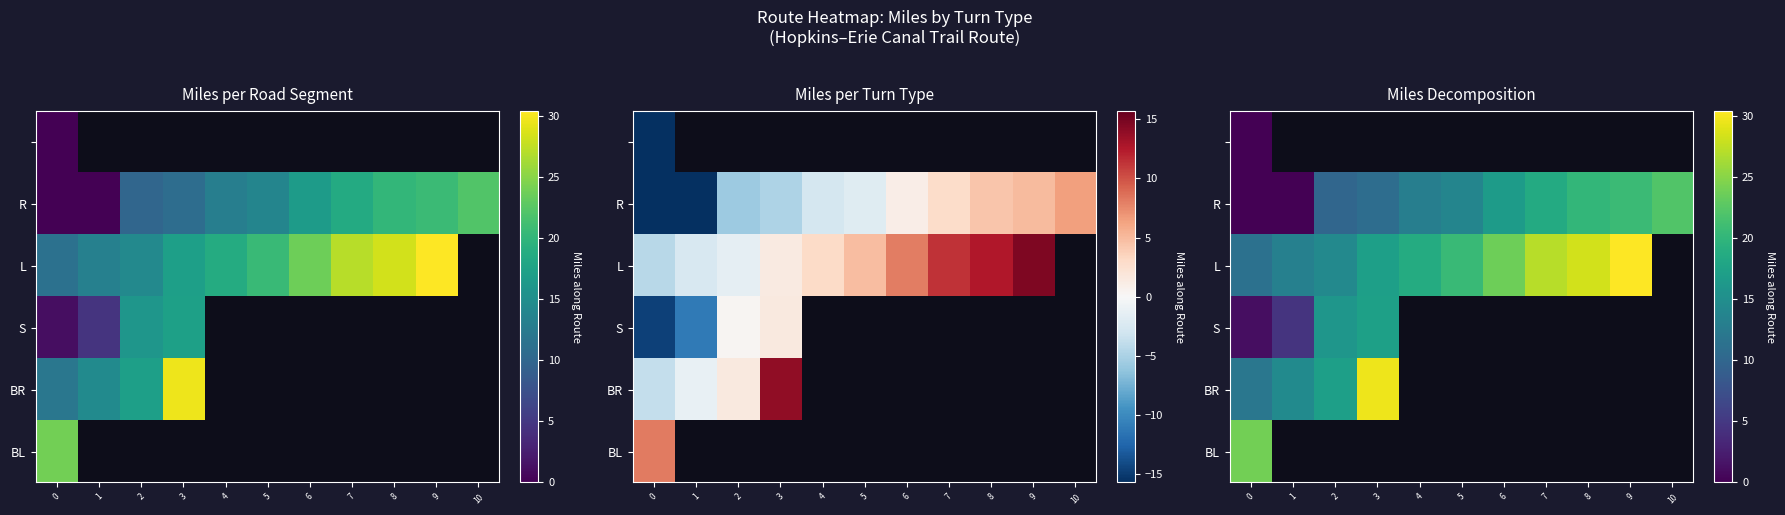

What is the difference between the R values at 9 and 1?

20.7